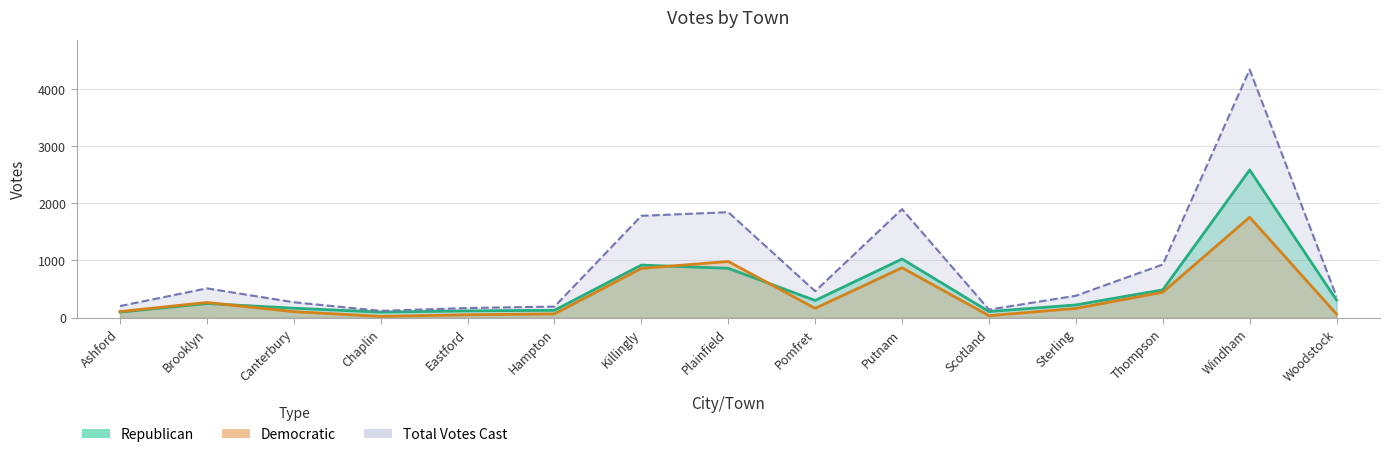

What is the average value of the Total Votes Cast series?

908